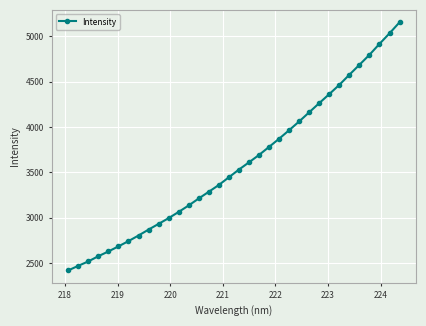

What is the value of the 34th point from the left?

5154.3